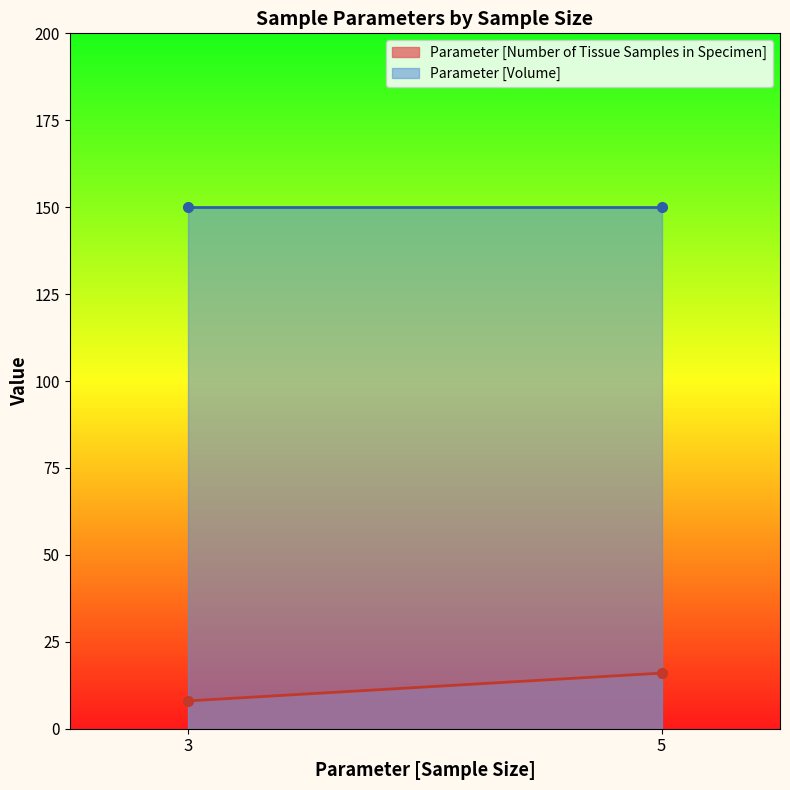

What is the average value of the Parameter [Number of Tissue Samples in Specimen] series?

12